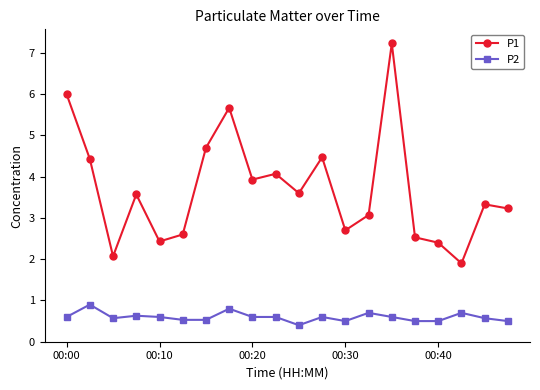

What is the sum of all P1 values?

73.9